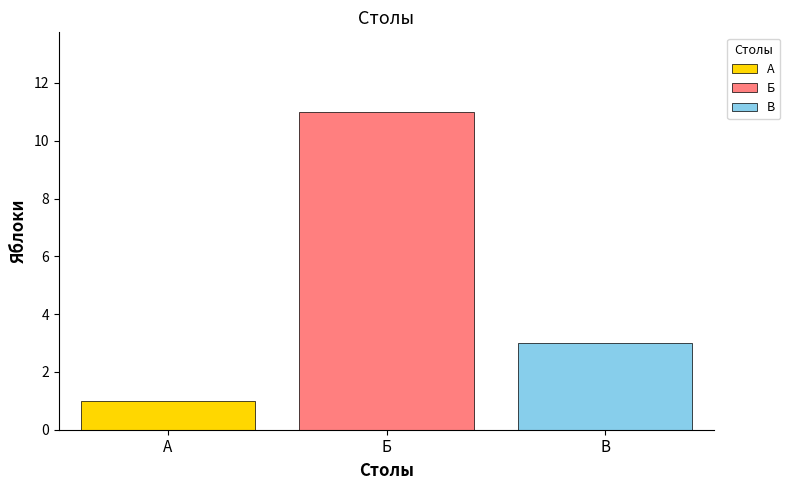

What is the lowest value of the Б series?

11